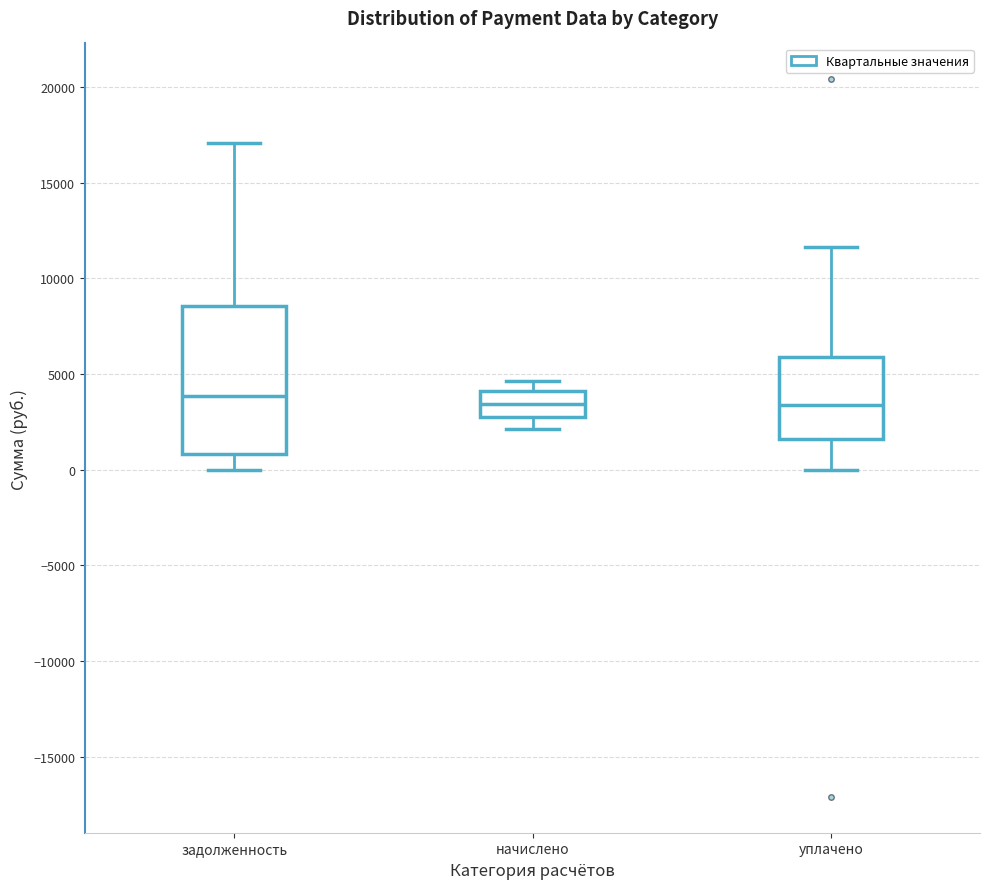

Reading left to right, transcribe this box plot: for each box, give where its median line is, the range the box spans, and where its two whiskers end, as read against the y-axis. The values are not printed on the chart, so give them approximately, as read against the axis.

задолженность: median 4000, box 1000 to 8500, whiskers 0 to 17000
начислено: median 3500, box 3000 to 4000, whiskers 2000 to 4500
уплачено: median 3500, box 1500 to 6000, whiskers 0 to 11500